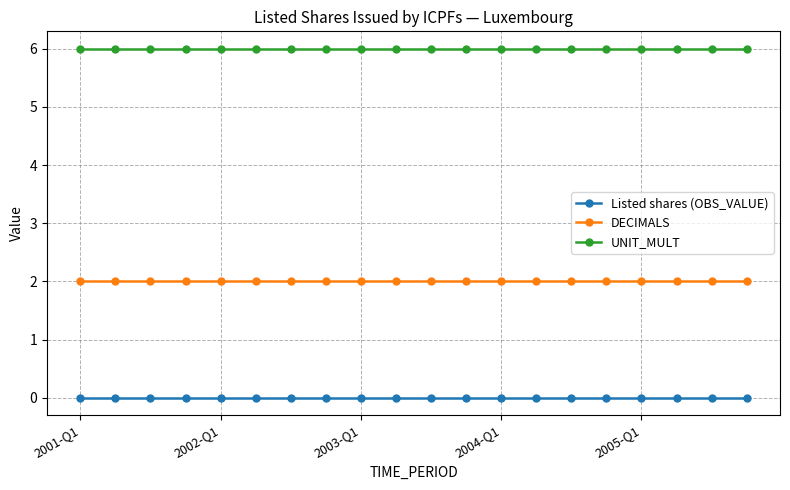

What is the sum of all DECIMALS values?

40